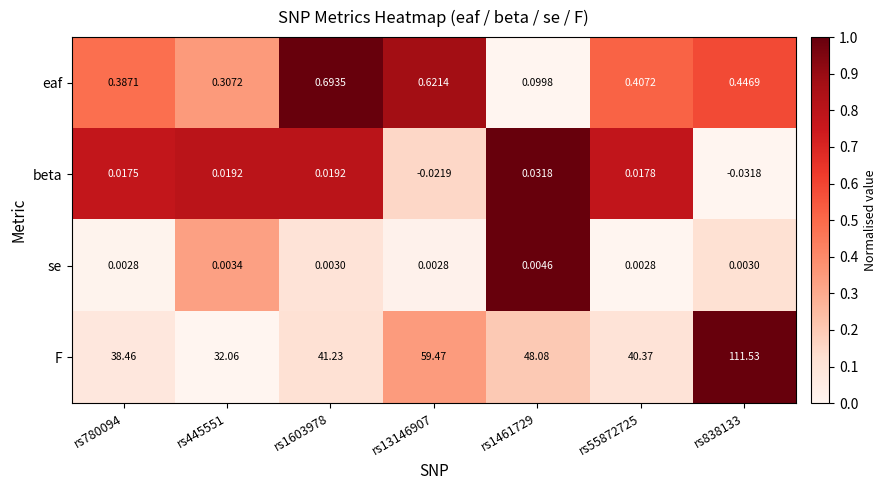

At which category is the sum across all series the highest?

rs838133